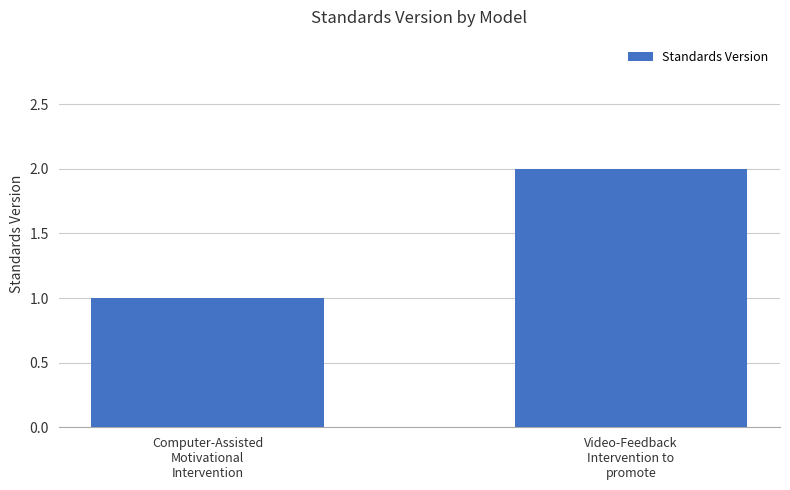

What is the label of the 1st bar from the right?

Video-Feedback
Intervention to
promote